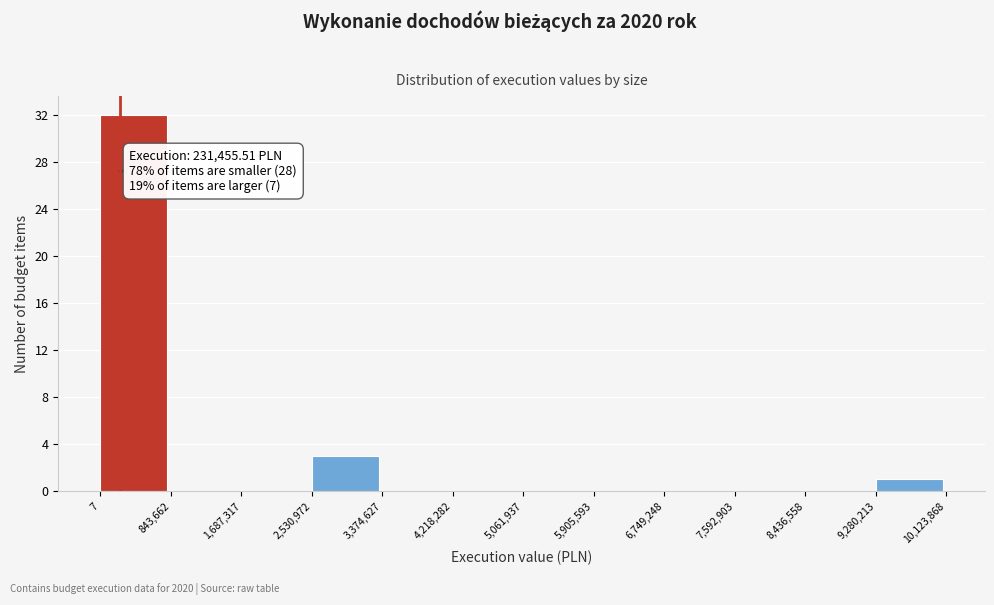

Over which range of the x-axis is the bar tallest?

7 to 843,662